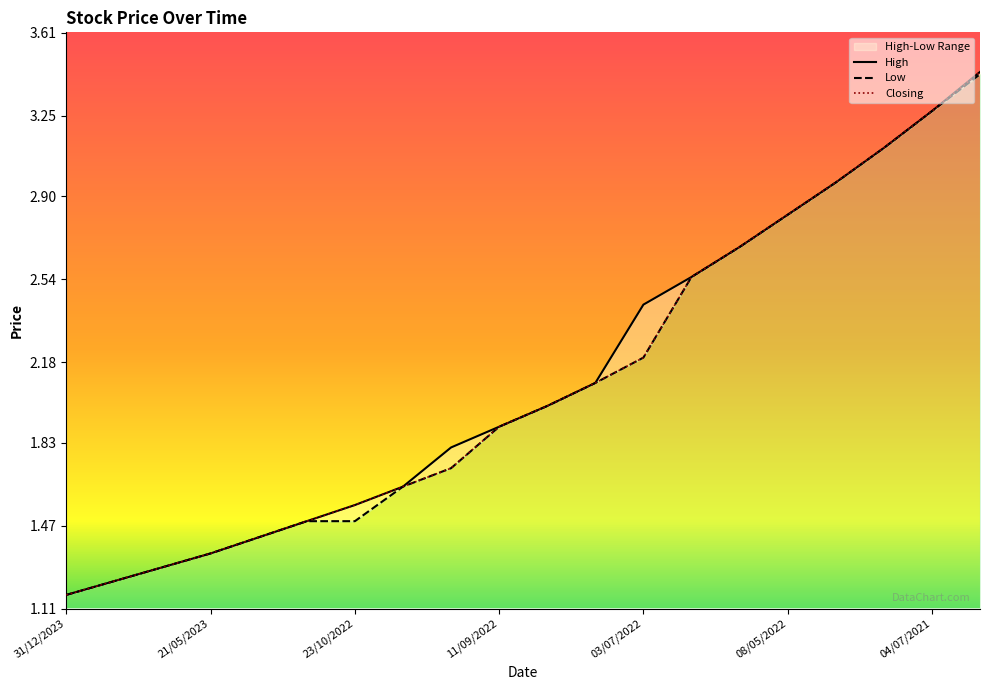

Is it true that High equals 1.6 at 23/10/2022?

True